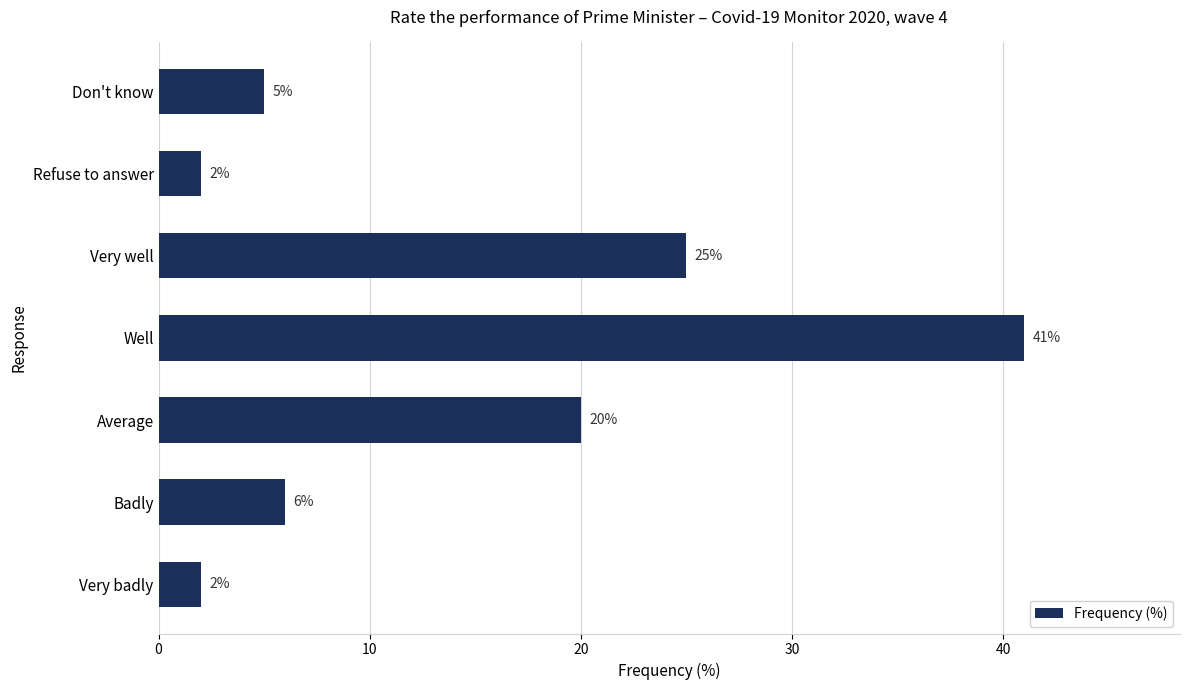

Reading bottom to top, what are all the values shown in this chart?

Very badly=2	Badly=6	Average=20	Well=41	Very well=25	Refuse to answer=2	Don't know=5